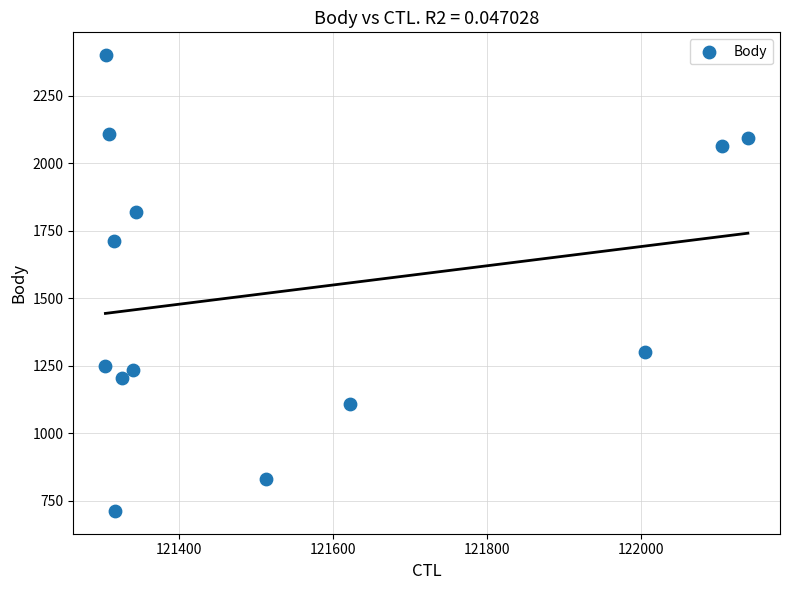

What is the range of X values (max minus min)?

834